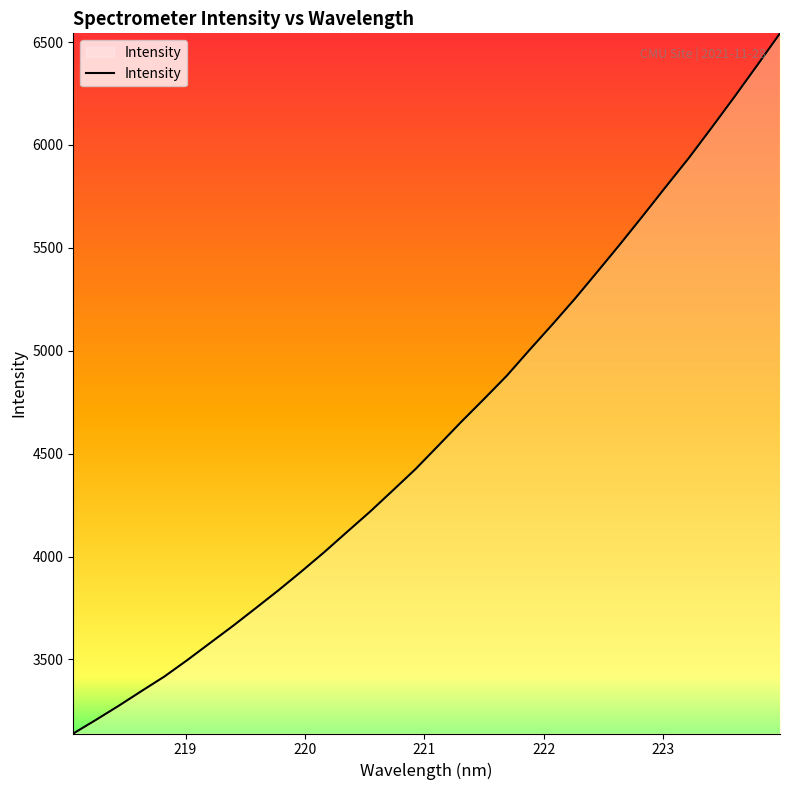

What is the minimum value shown in the chart?

3140.1